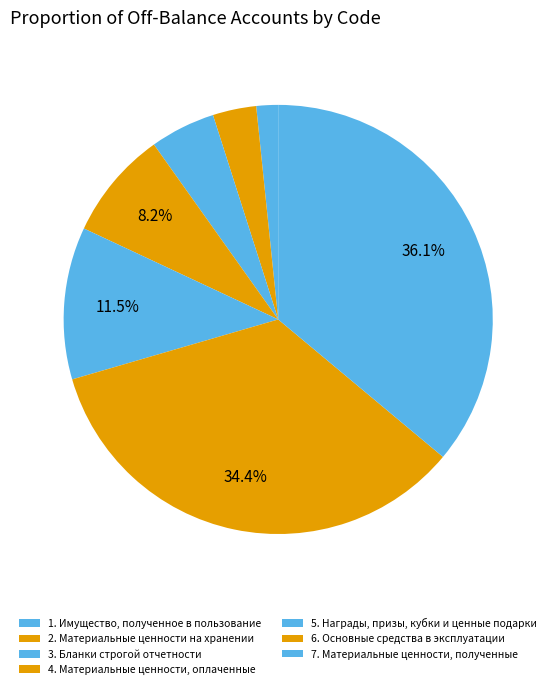

What percentage is the 4. Материальные ценности, оплаченные slice, to the nearest percent?

8%